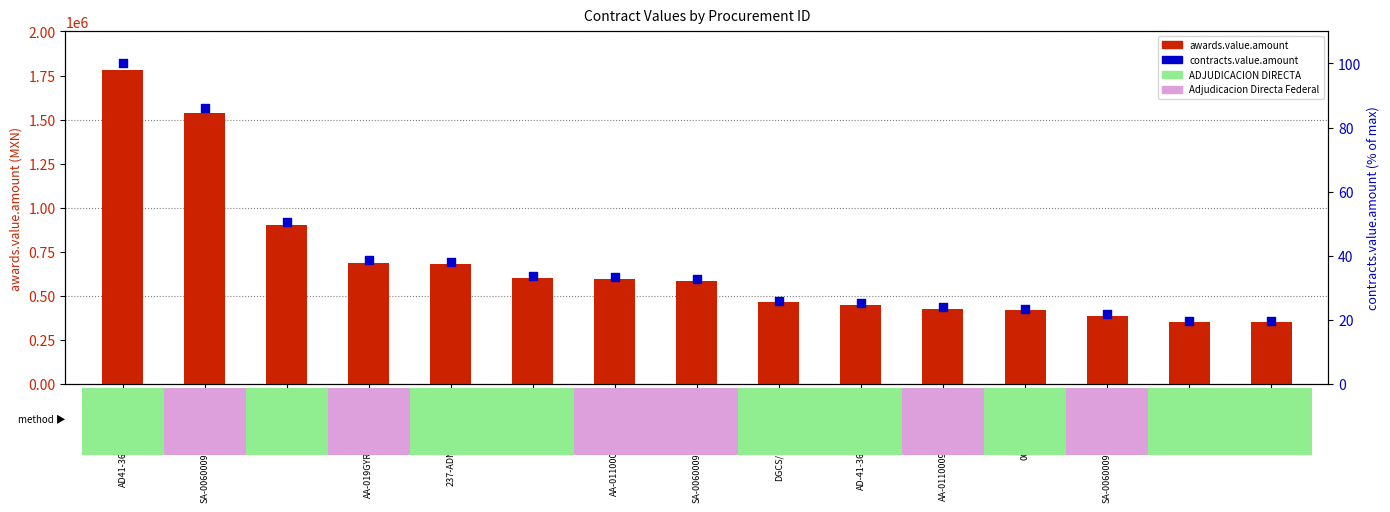

Which series reaches the maximum Y coordinate?

awards.value.amount